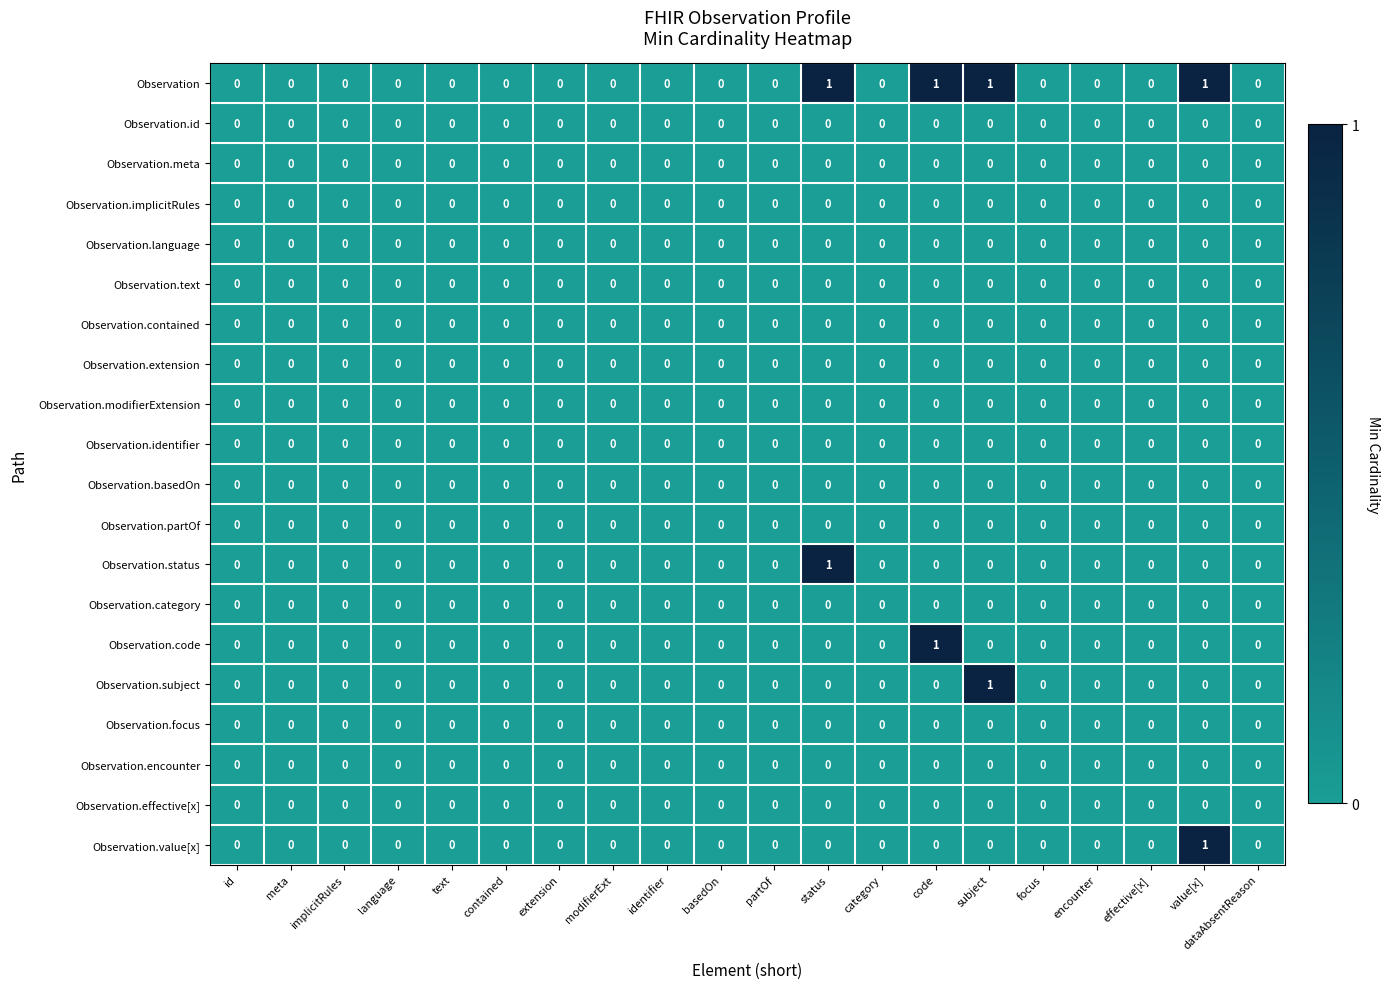

Which series has the largest total across all categories?

Observation